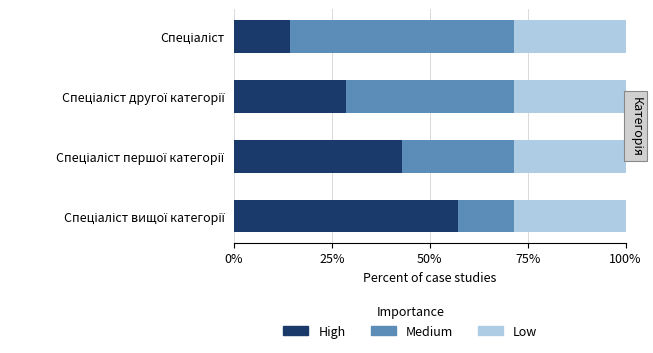

What is the maximum value for High?

57.1